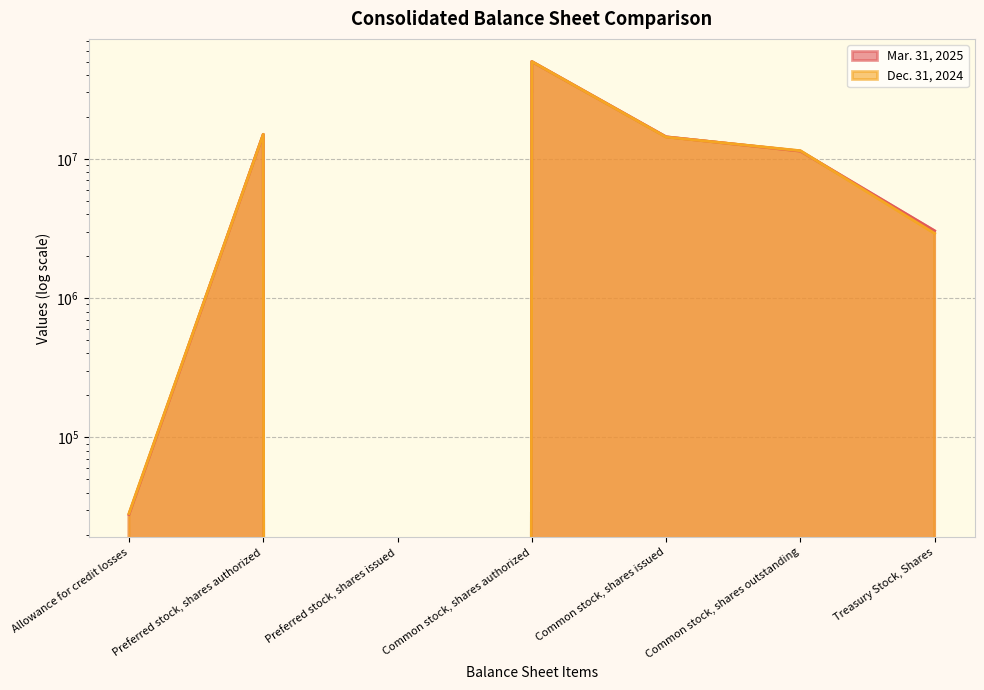

Where is the first local maximum for Dec. 31, 2024?

Preferred stock, shares authorized